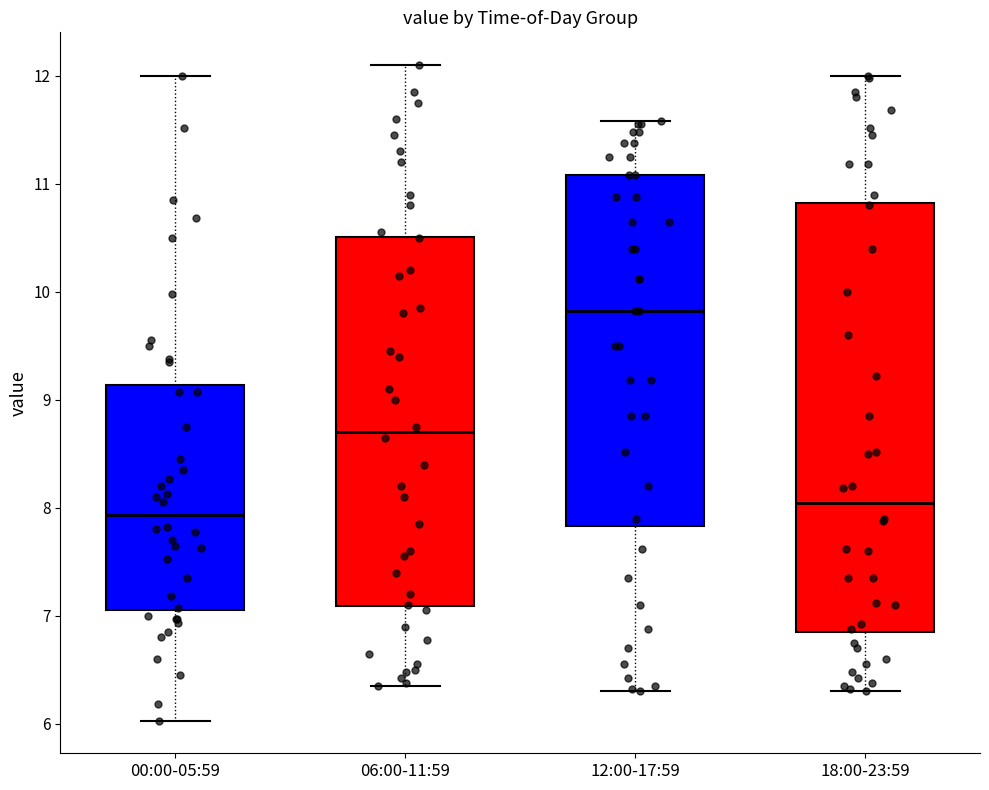

Which box's median line is the highest?

12:00-17:59